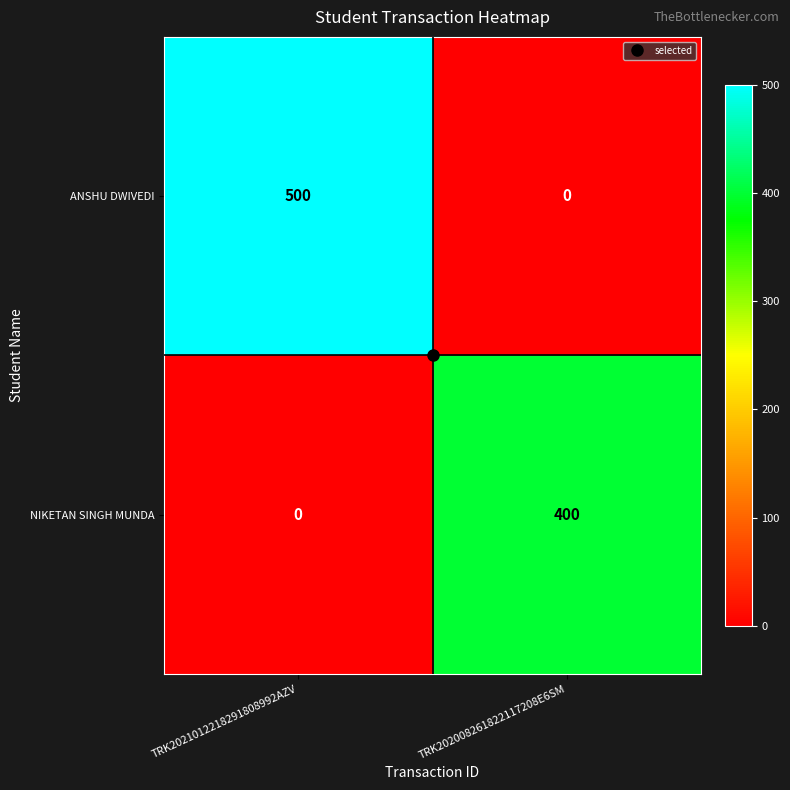

What is the sum of the NIKETAN SINGH MUNDA values at TRK2021012218291808992AZV and TRK202008261822117208E6SM?

400